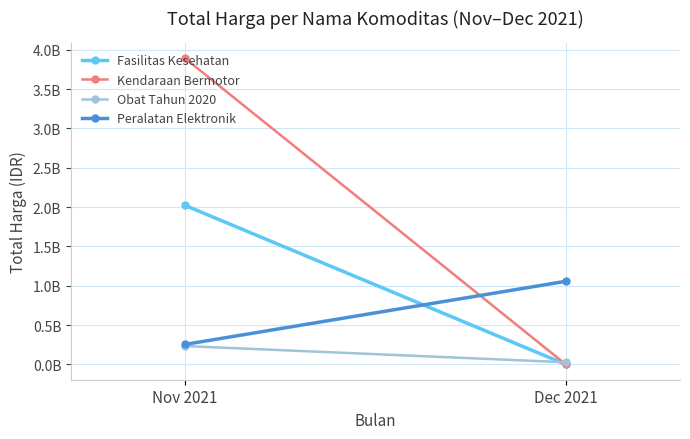

Count the Obat Tahun 2020 values in the range 27412000 to 233008170.

2